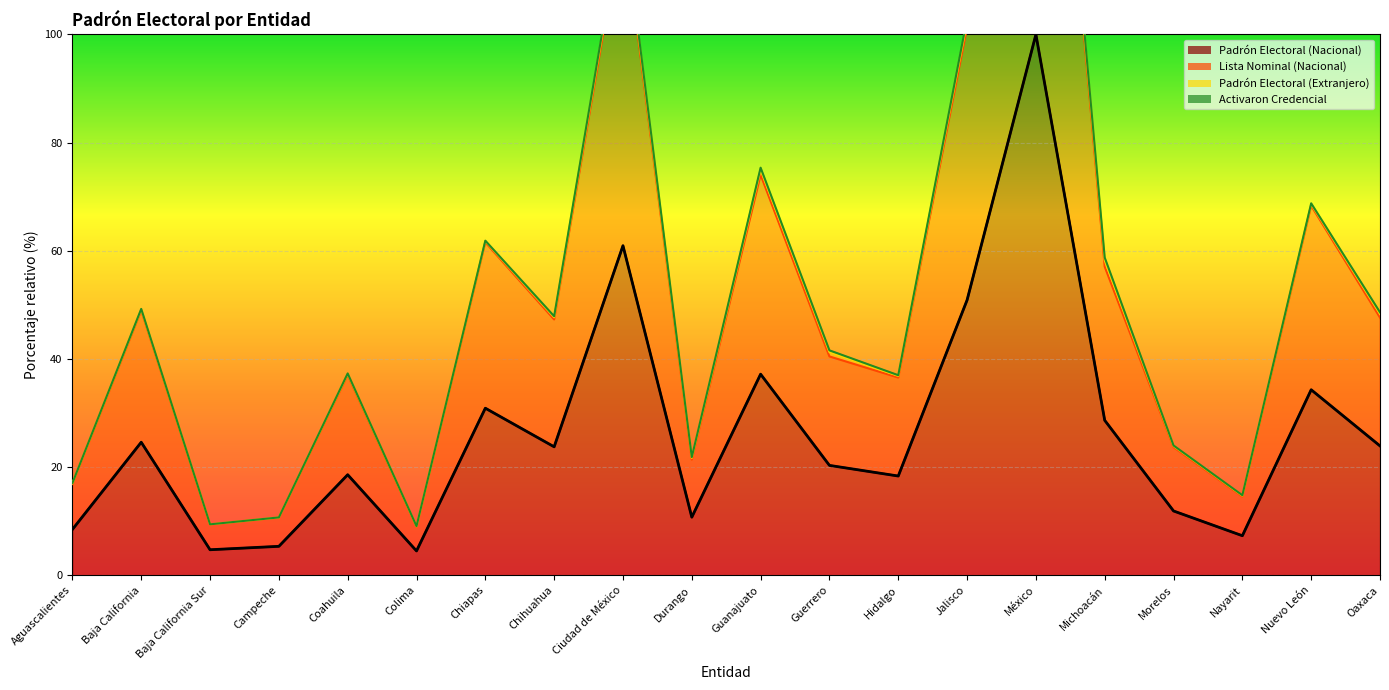

What is the greatest value displayed?

199.4